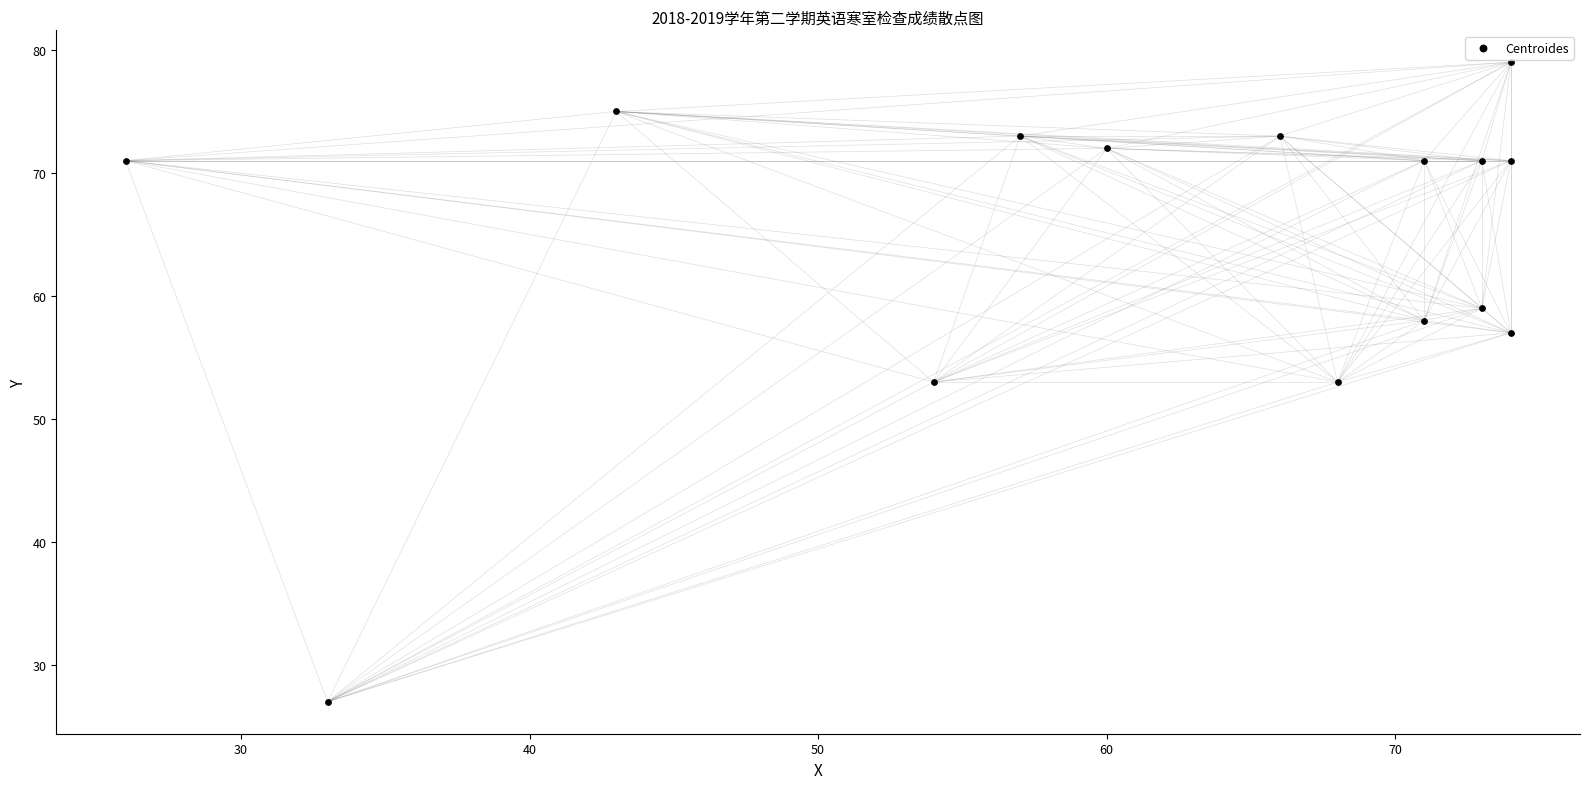

What is the range of X values (max minus min)?

48